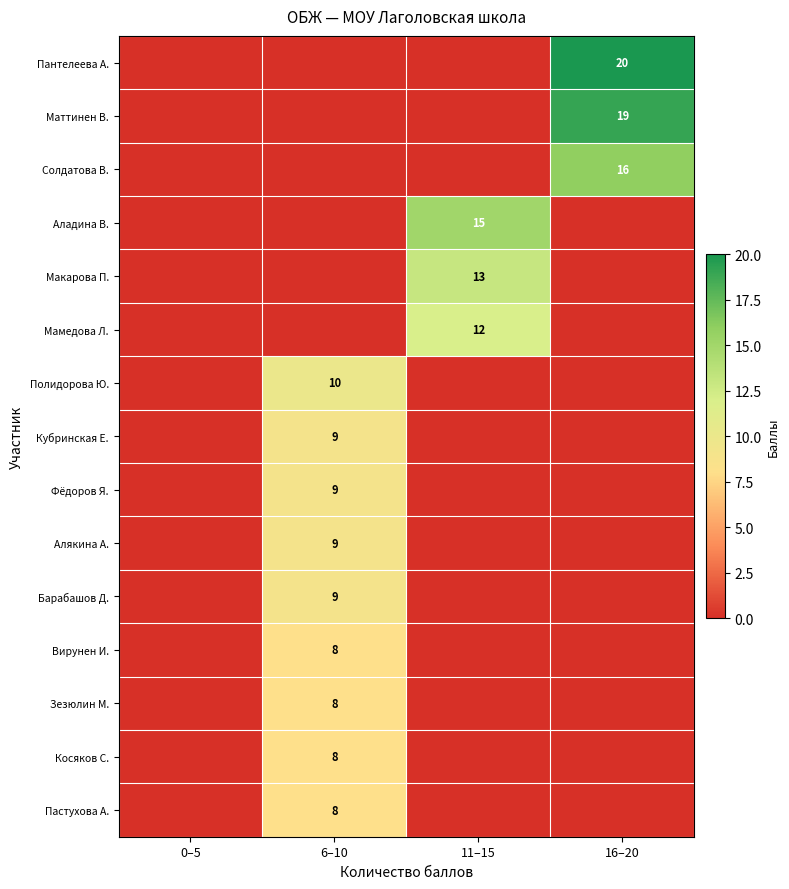

The value of Барабашов Д. at 6–10 is 4. True or false?

False